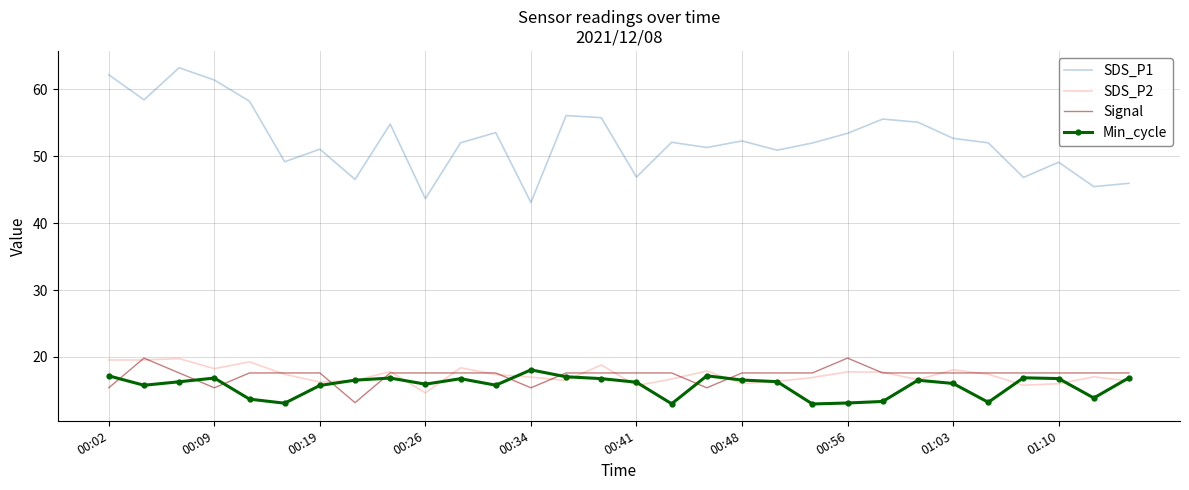

Which series has the widest spread of values?

SDS_P1